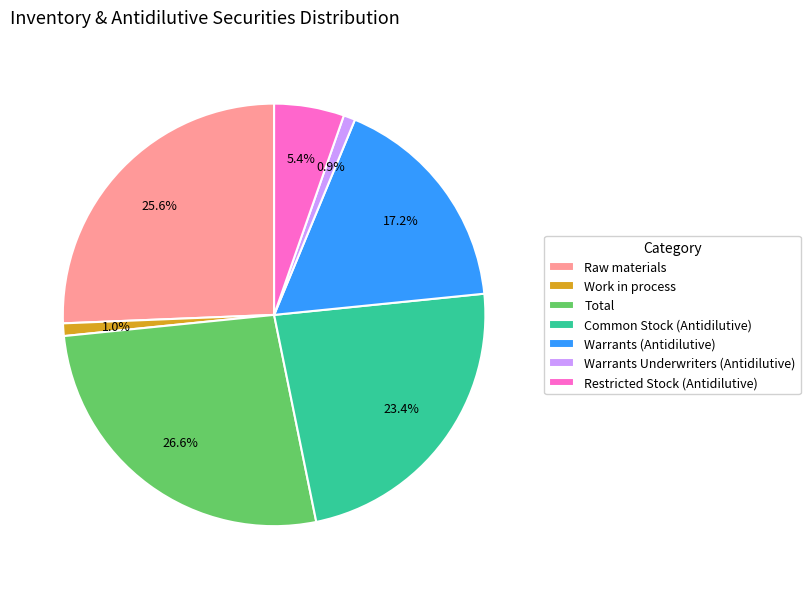

To the nearest percent, what percentage of the pie is Warrants (Antidilutive)?

17%